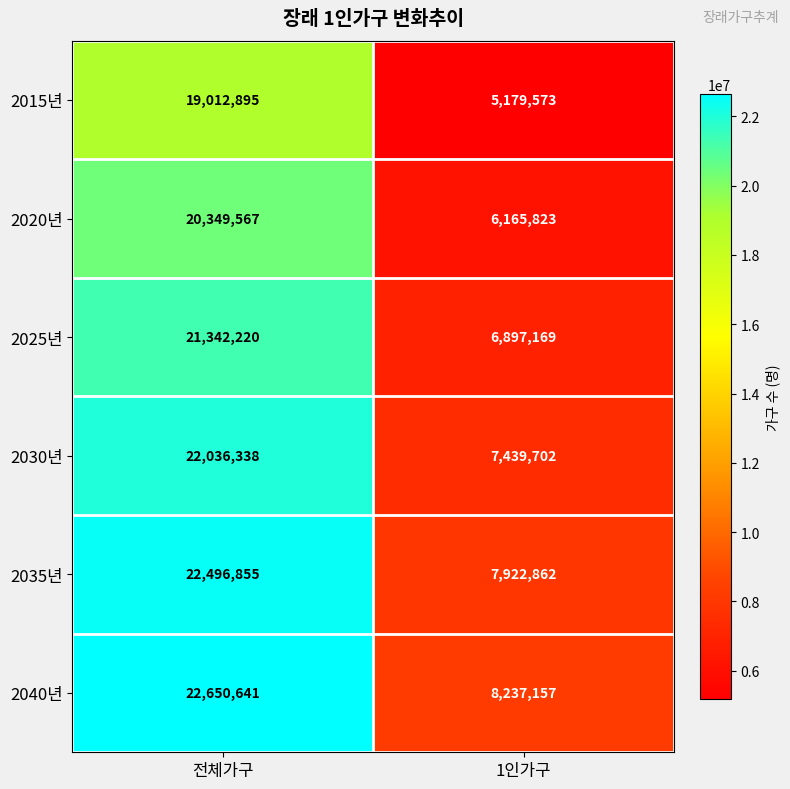

What is the greatest value displayed?

22650641